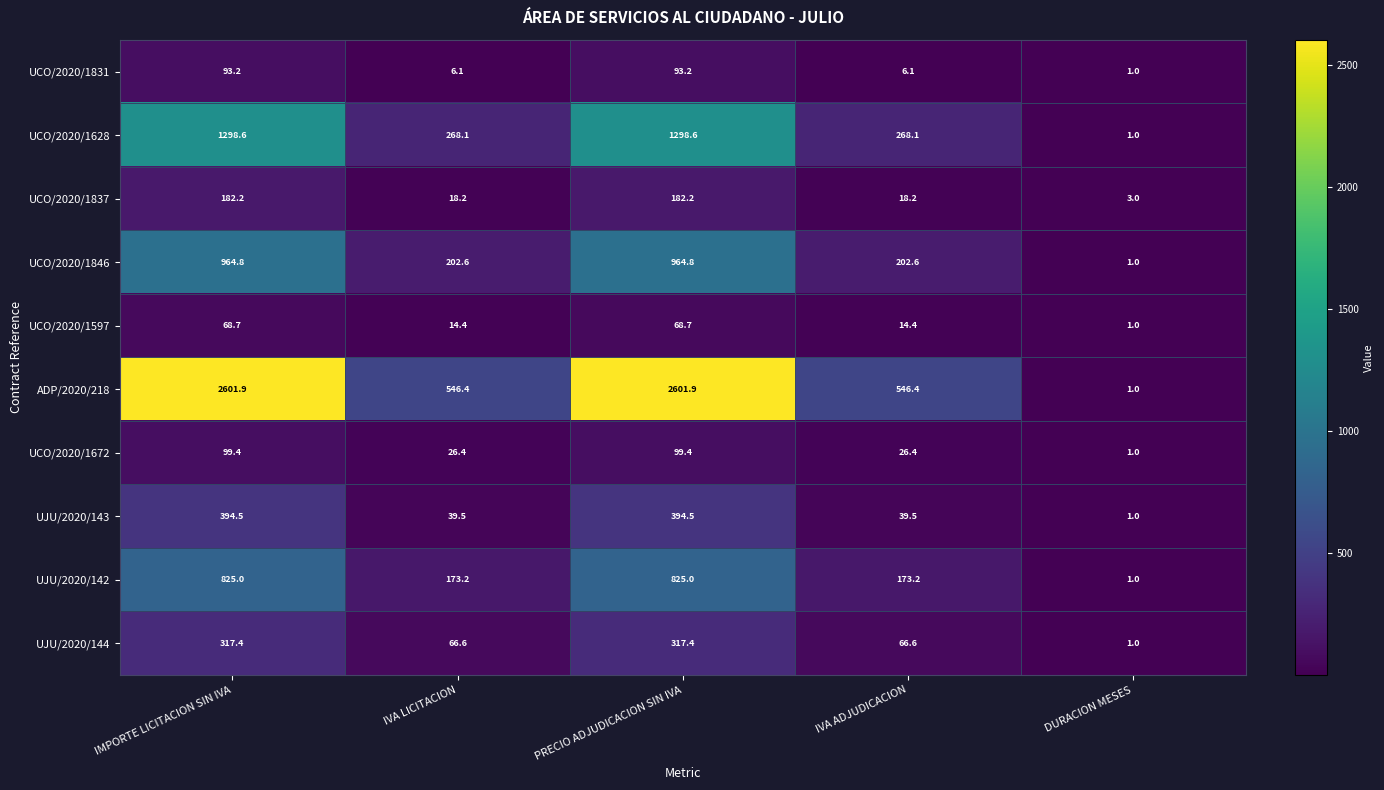

Is the value of UCO/2020/1628 at PRECIO ADJUDICACION SIN IVA greater than the value of UJU/2020/144 at IMPORTE LICITACION SIN IVA?

Yes